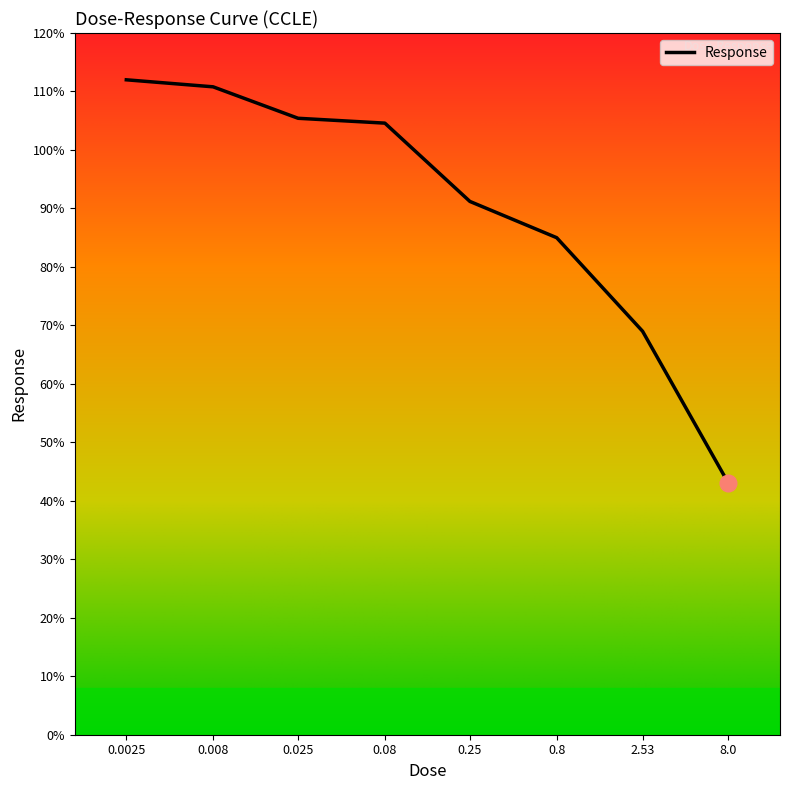

Does the chart have visible grid lines?

No